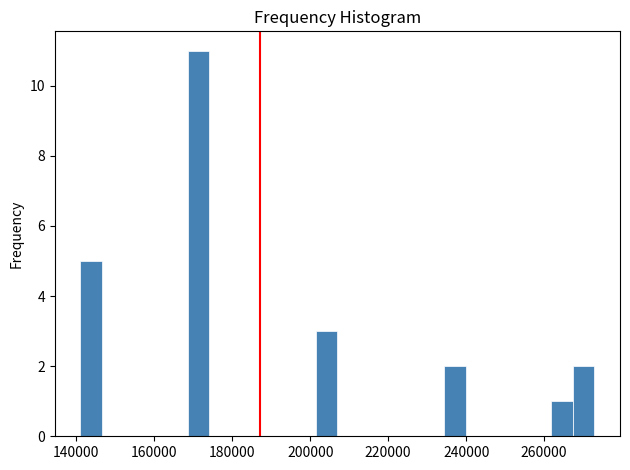

Around what value on the x-axis is the tallest bar? Give the approximate position of its centre, as read against the axis.

172000